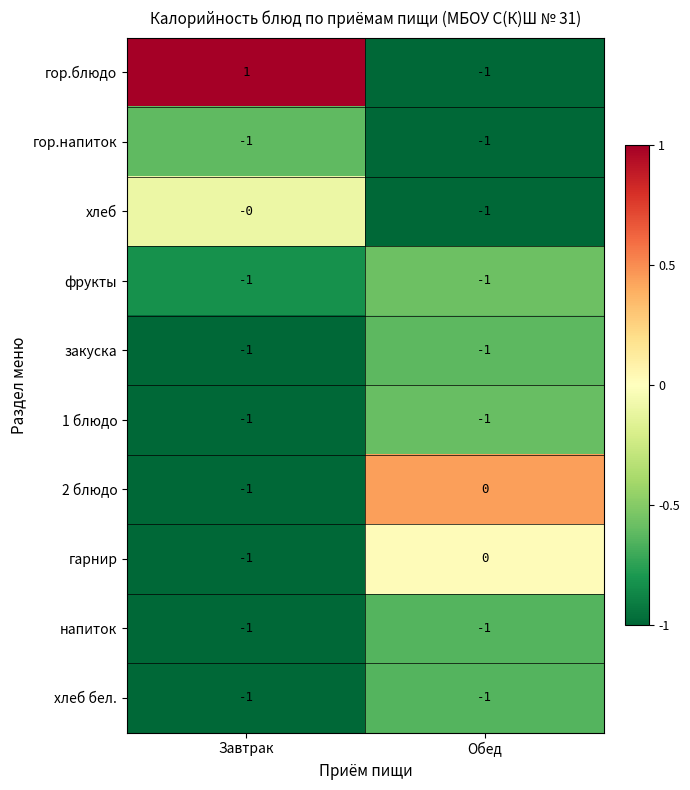

The гор.напиток series shows -1 at Завтрак. True or false?

True